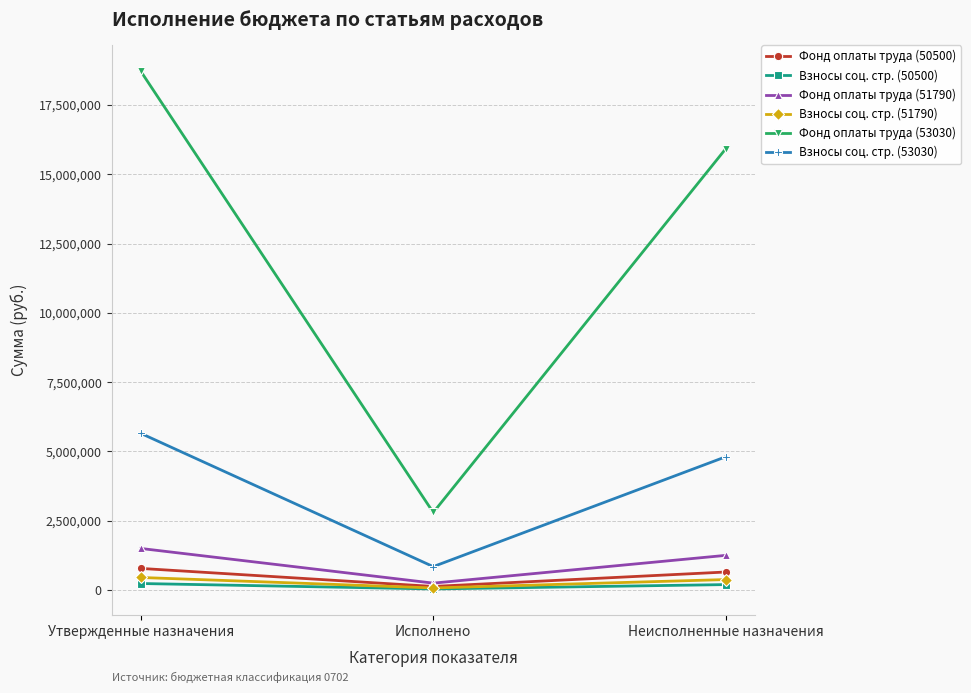

Read the Фонд оплаты труда (50500) value at Исполнено.

129740.5